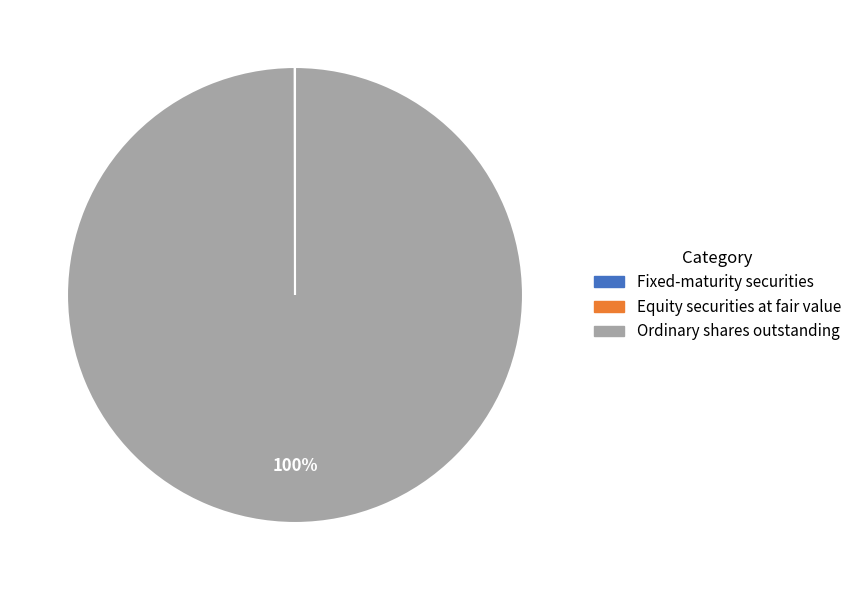

Does any single category account for the majority?

Yes